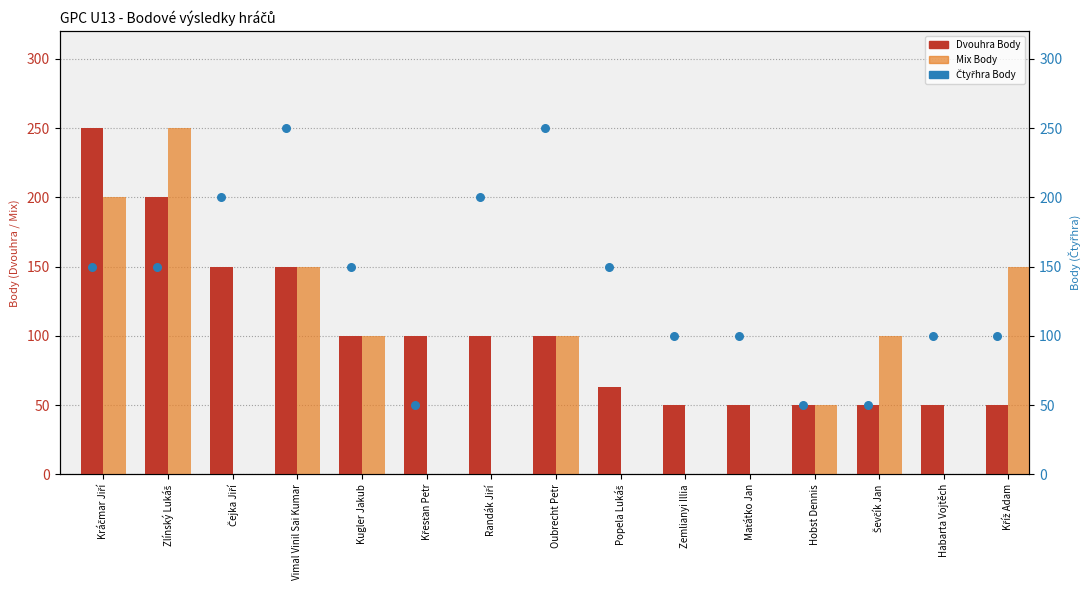

Which series reaches the maximum Y coordinate?

Dvouhra Body